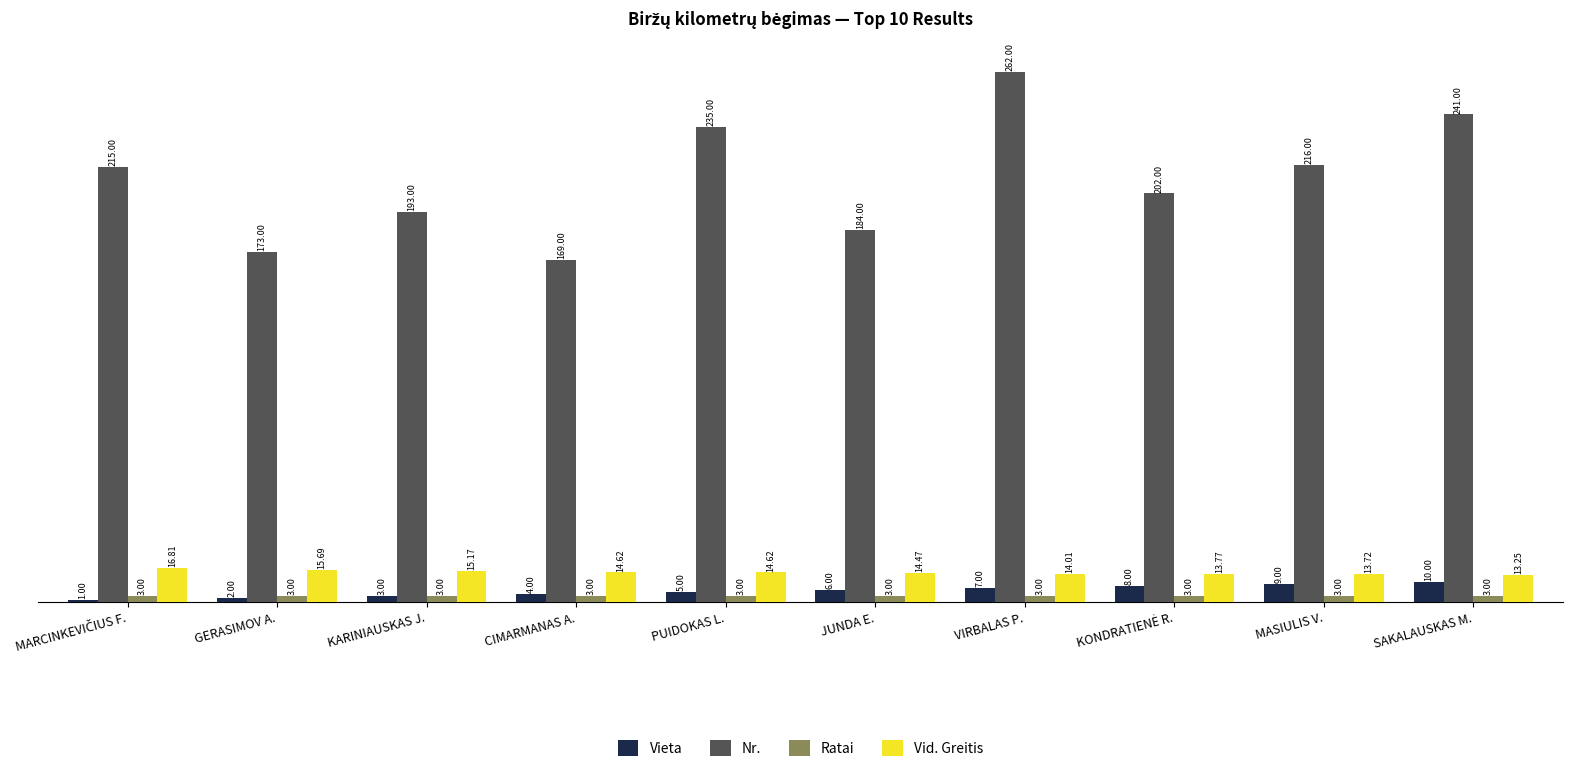

What is the difference between the highest and lowest values at PUIDOKAS L.?

232.0